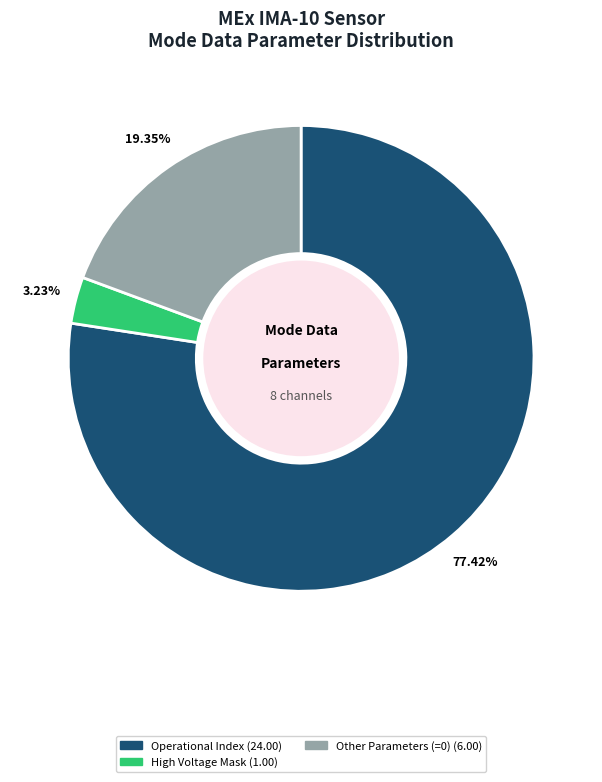

Does any single category account for the majority?

Yes